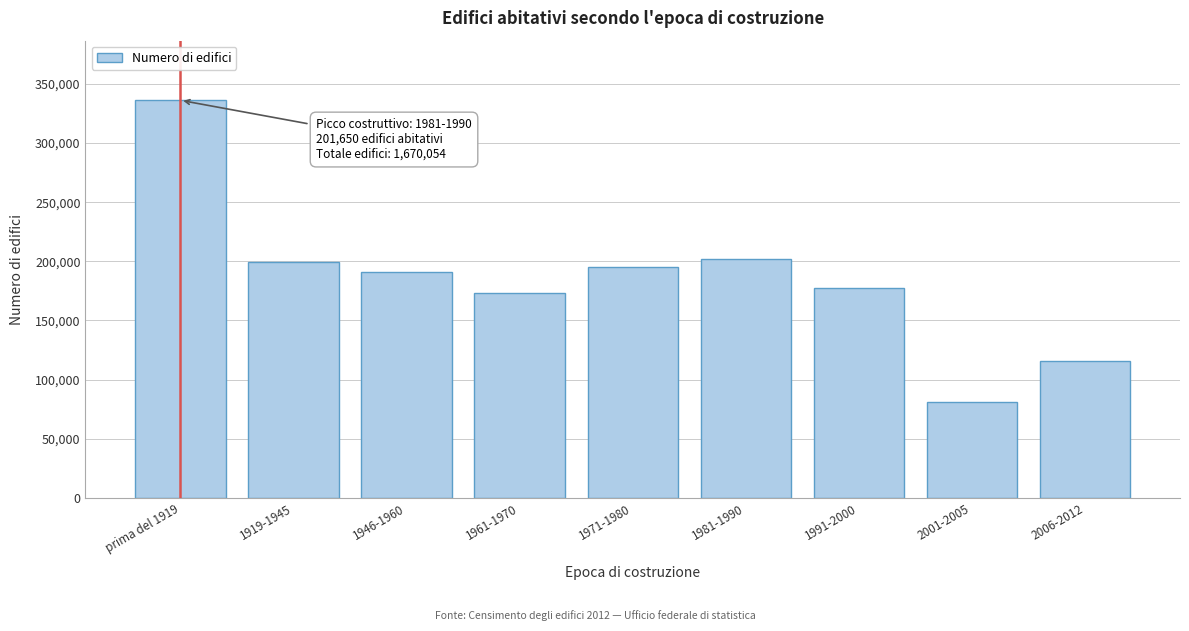

Reading right to left, extract all data points from this chart.

115558	80856	177049	201650	195279	173231	190698	199566	336167